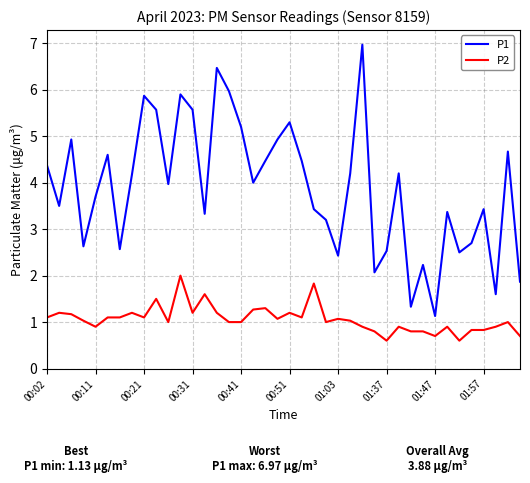

True or false: P1 and P2 intersect in this chart.

False